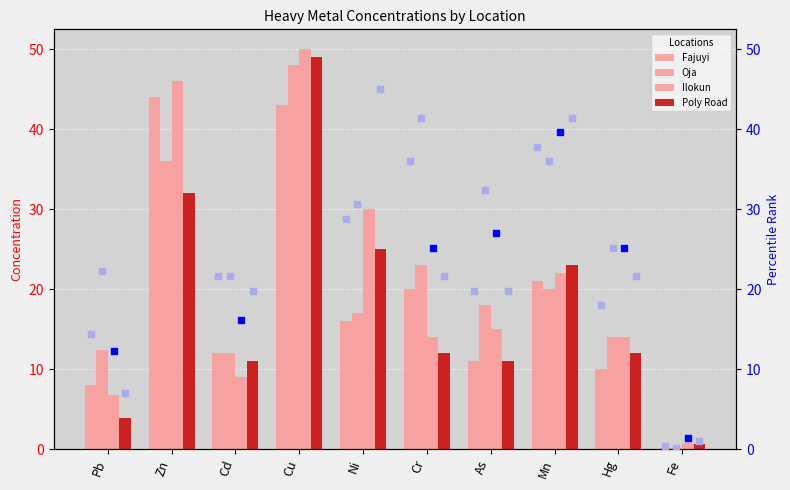

Is the value of Oja at Cd greater than the value of Fajuyi at As?

Yes